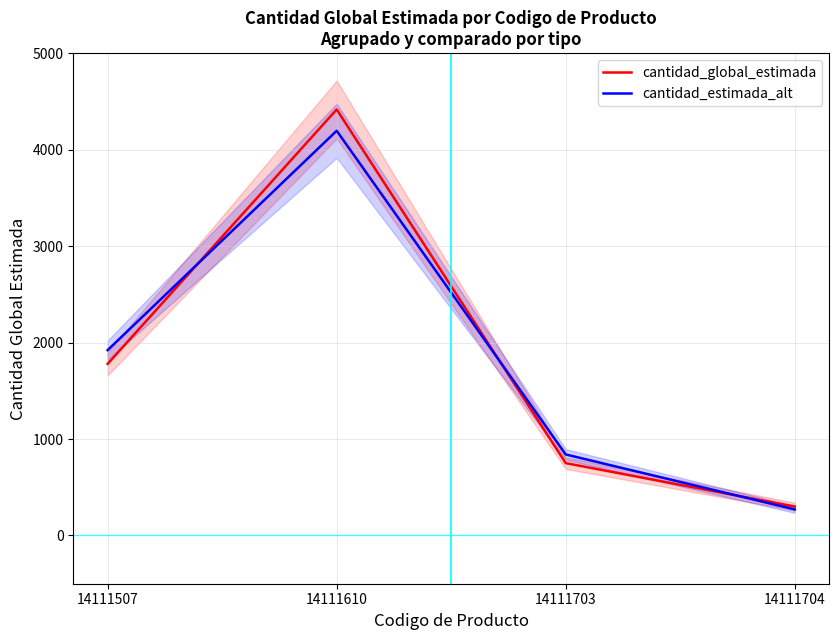

True or false: cantidad_global_estimada has a value of 300.0 at 14111704.

True